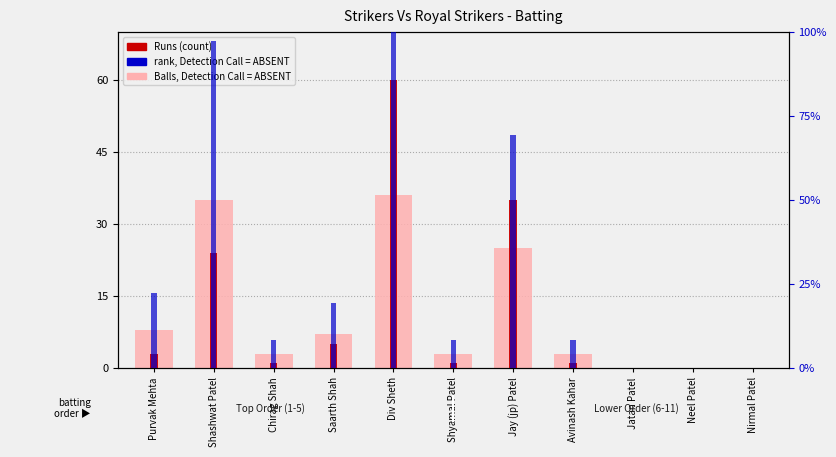

Where does the rank, Detection Call = ABSENT series first go above 8?

Purvak Mehta